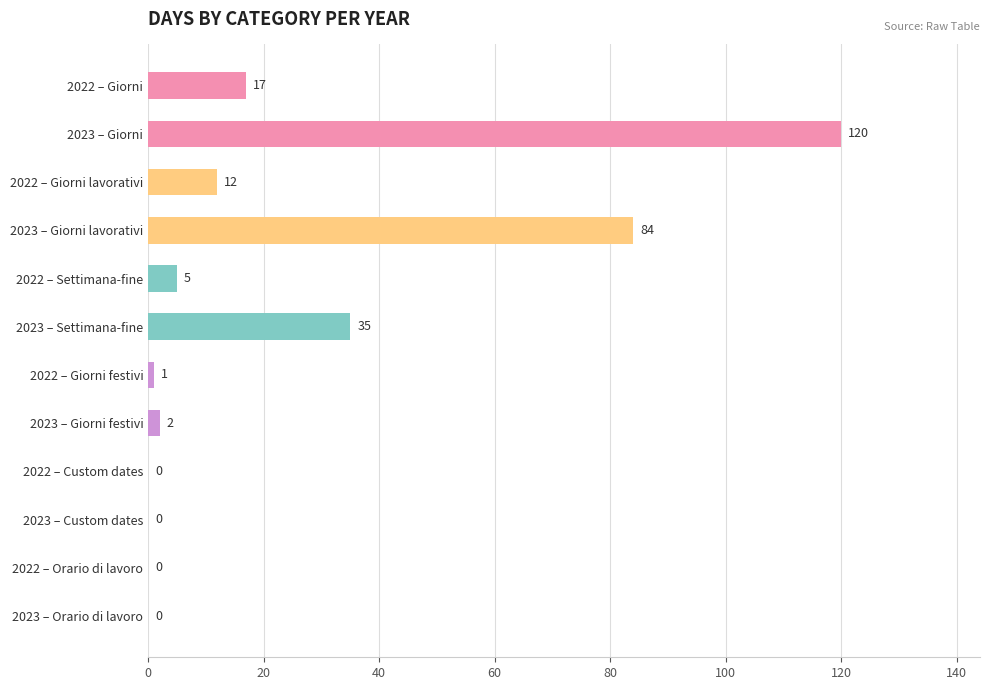

The value at 2022 – Custom dates is -51. True or false?

False